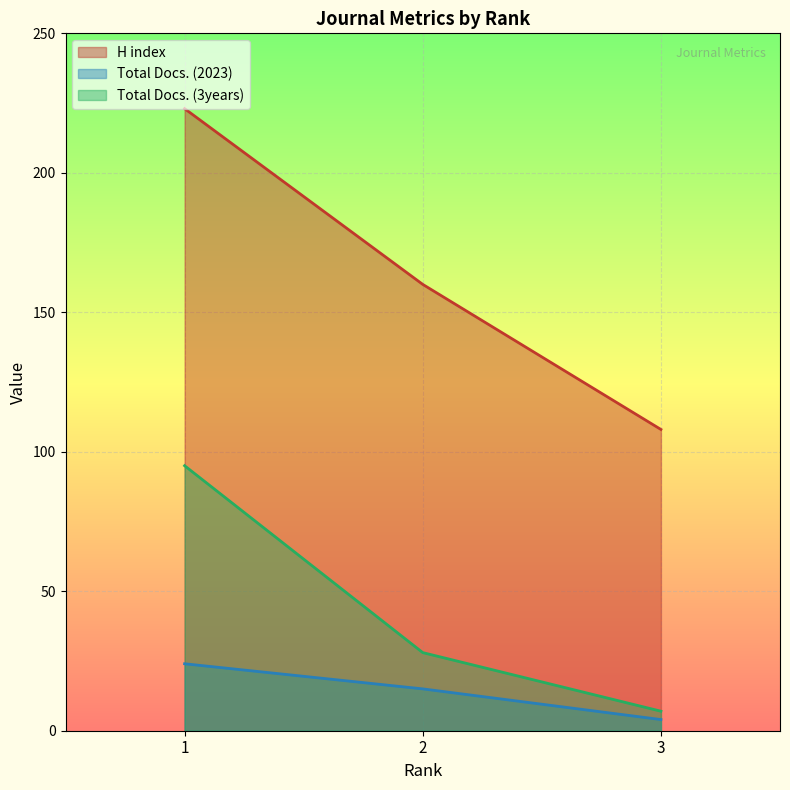

List the series in order of their overall mean, highest first.

H index, Total Docs. (3years), Total Docs. (2023)